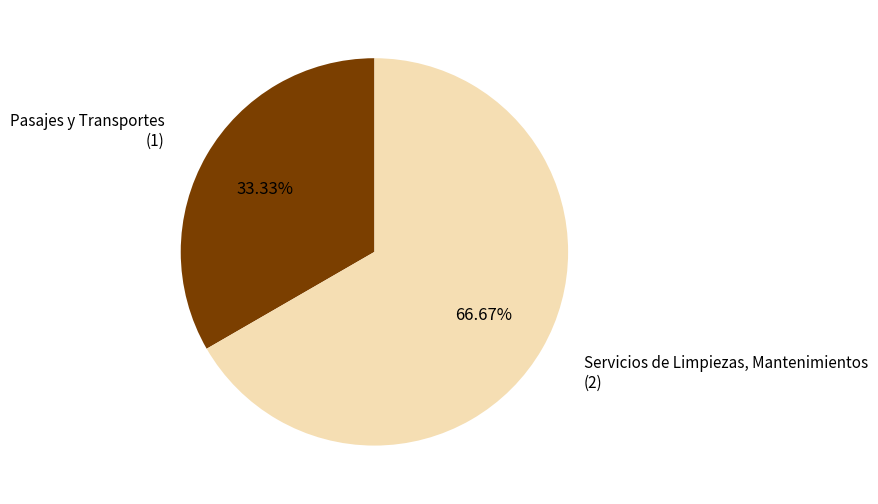

How many slices are in this pie chart?

2